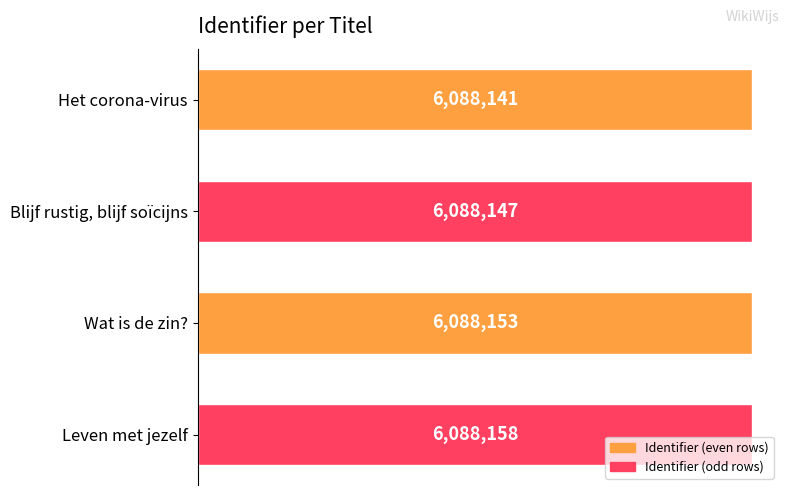

What is the difference between the maximum and second lowest values?

11